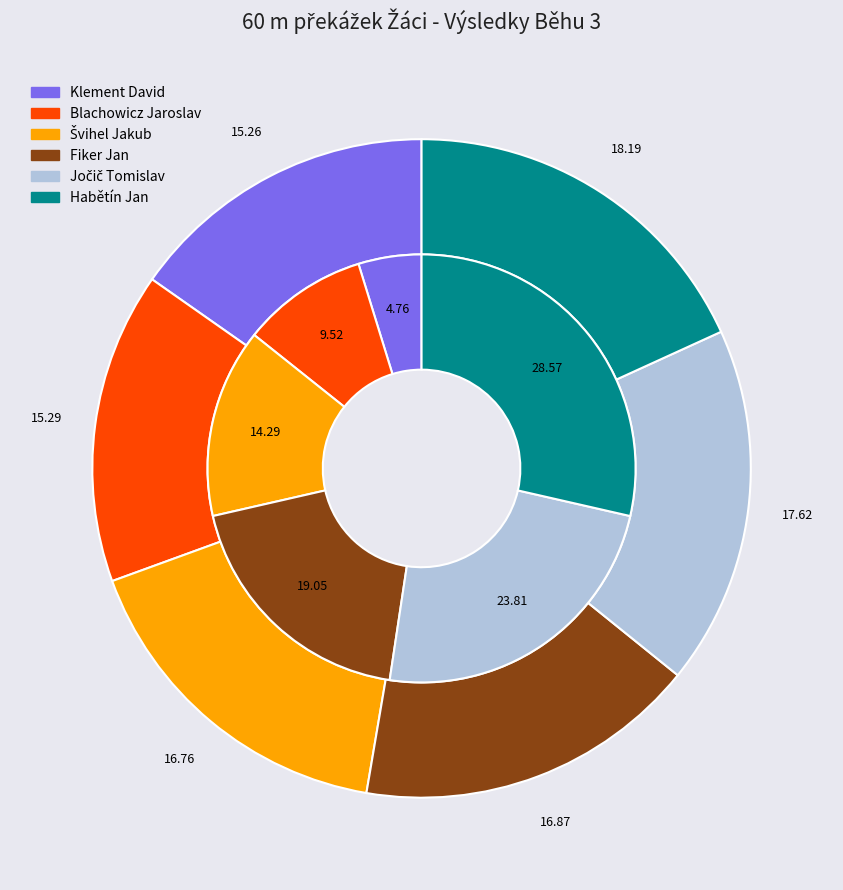

What percentage is the Blachowicz Jaroslav slice, to the nearest percent?

10%